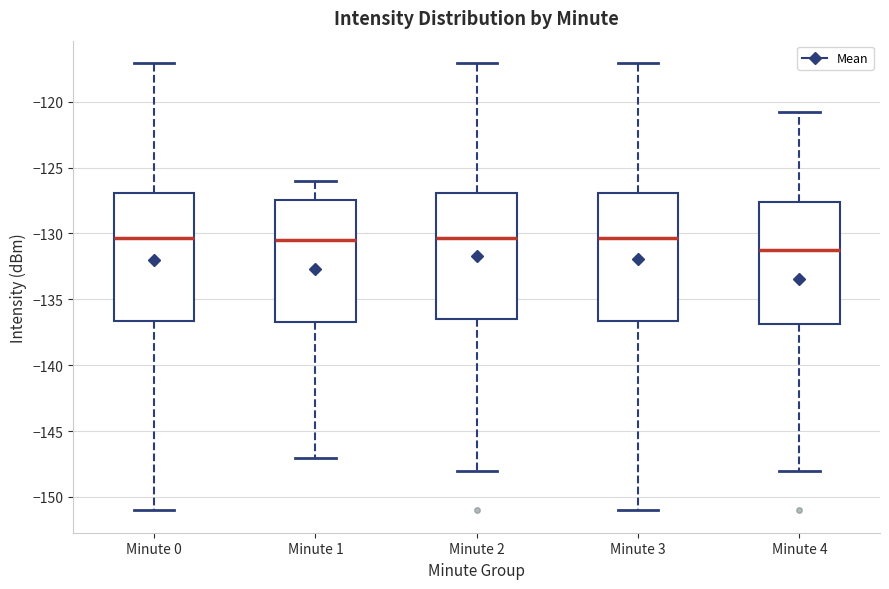

Which box's median line is the lowest?

Minute 4